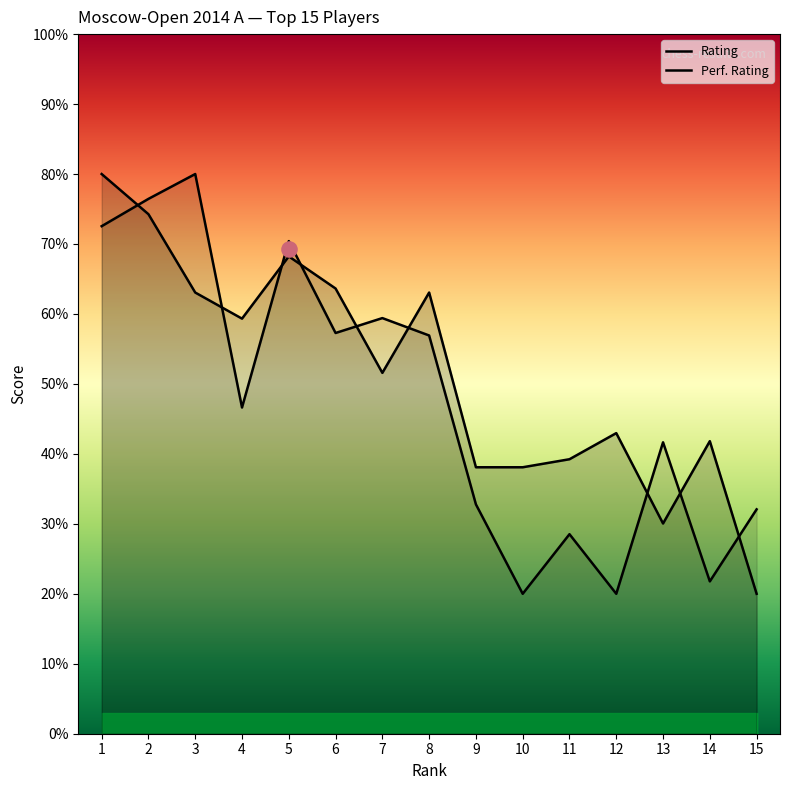

Which series contains the lowest Y value?

Rating